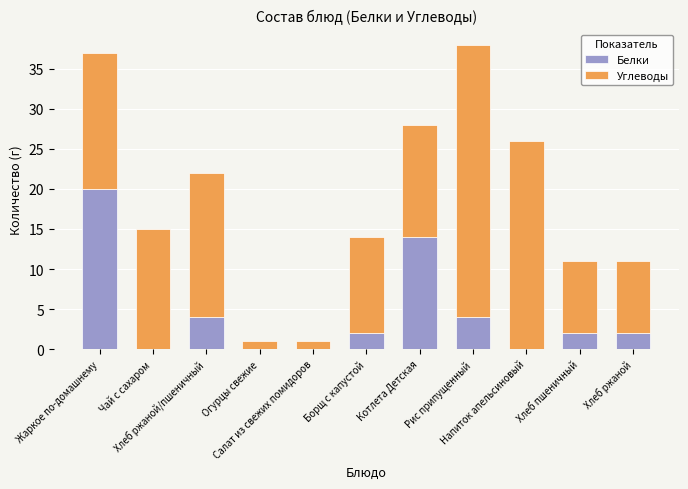

What is the highest value of the Белки series?

20